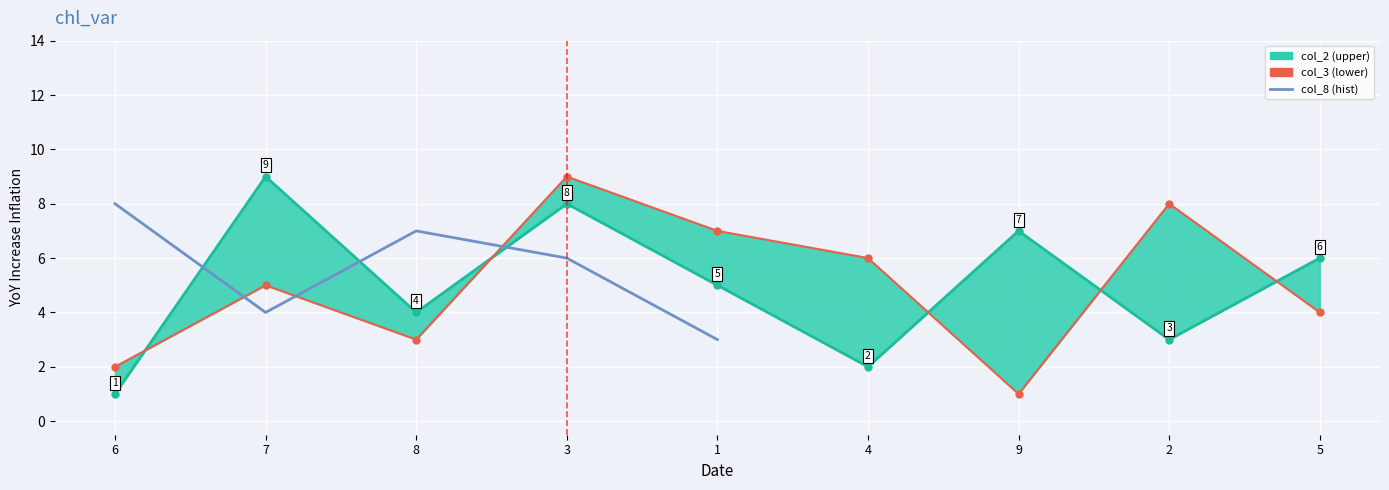

Count the col_2 values in the range 3 to 7.

5